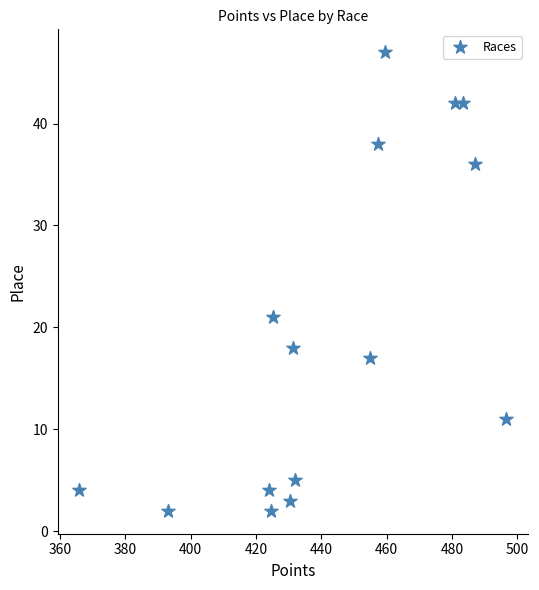

What Y value in the scatter plot is closest to 24?

21